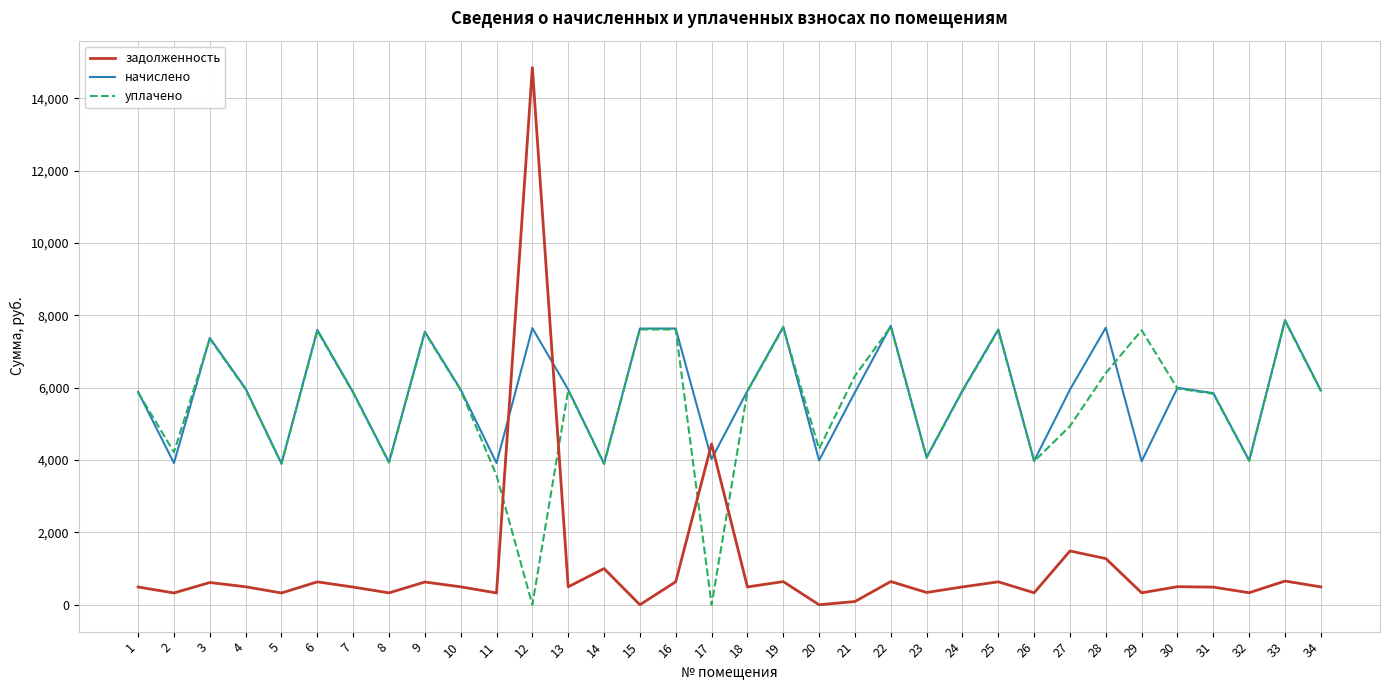

What are all the series names shown in the legend?

задолженность, начислено, уплачено